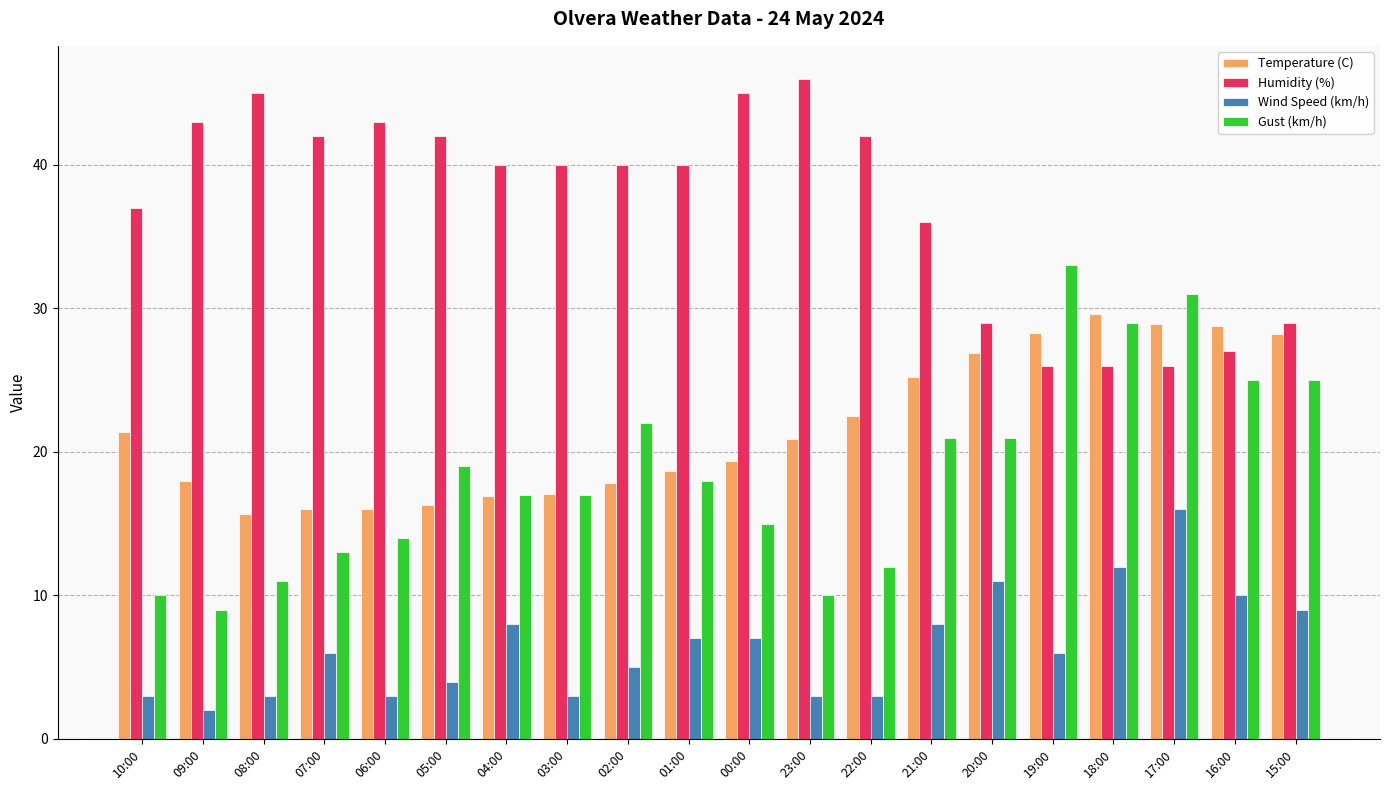

Rank the series at 19:00 from lowest to highest value.

Wind Speed (km/h), Humidity (%), Temperature (C), Gust (km/h)